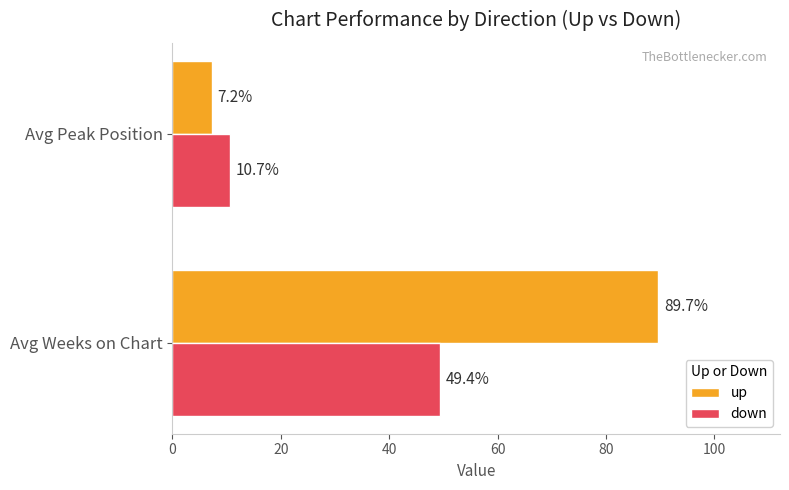

Which series has the widest spread of values?

up